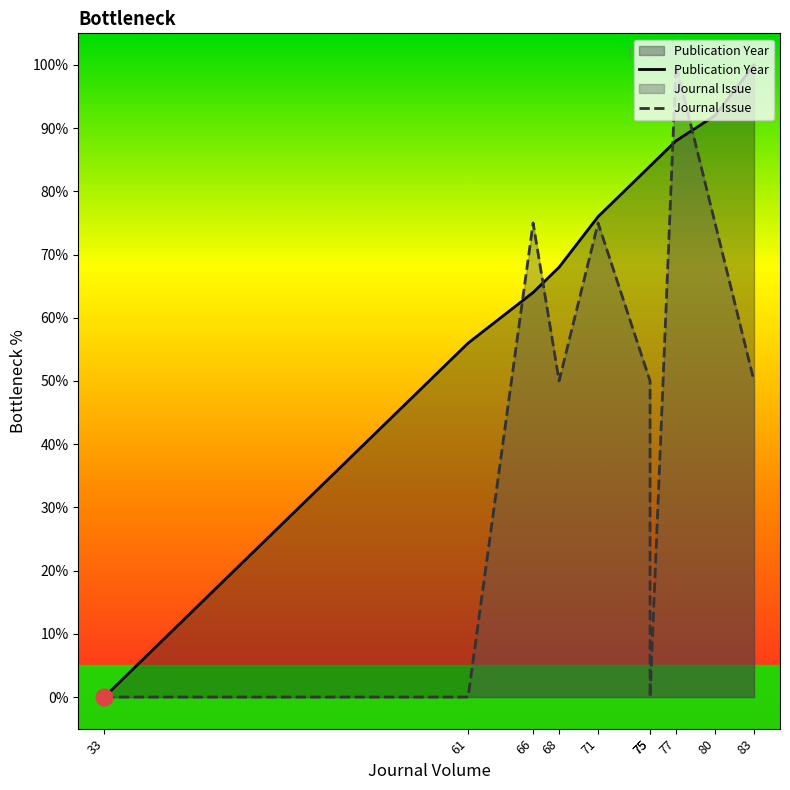

The Publication Year series shows 84.0 at 75. True or false?

True